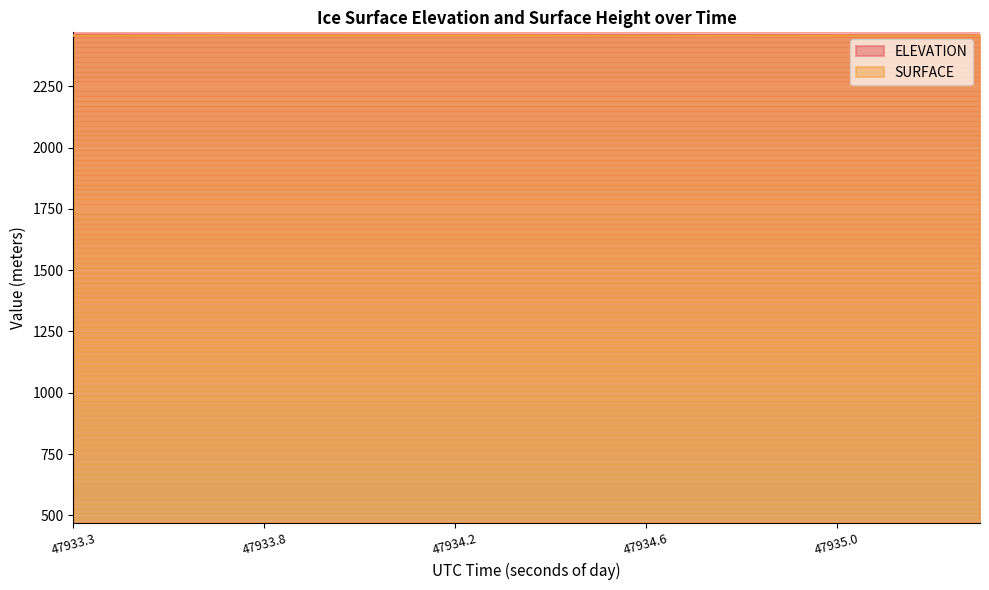

How many data points in ELEVATION are less than 2459?

7